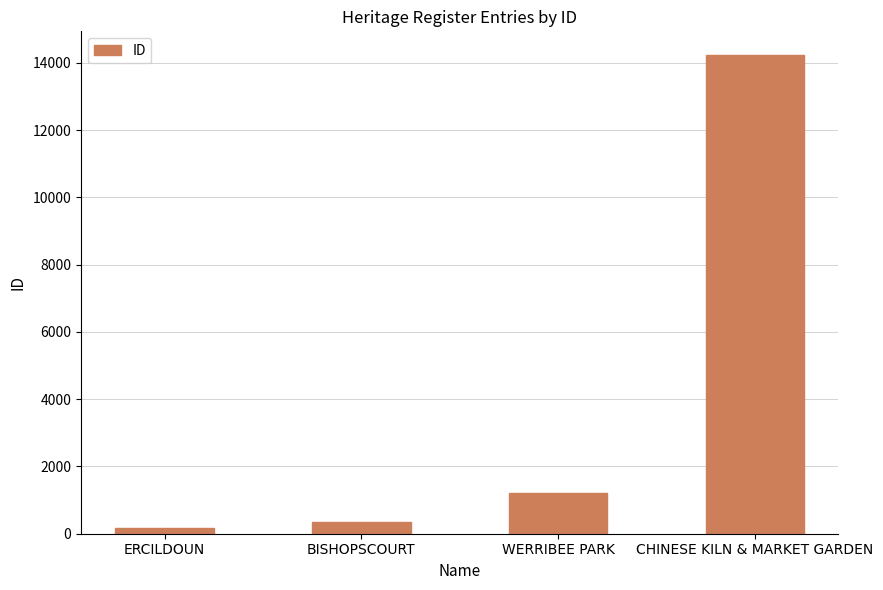

Reading right to left, extract all data points from this chart.

CHINESE KILN & MARKET GARDEN=14222	WERRIBEE PARK=1207	BISHOPSCOURT=358	ERCILDOUN=184